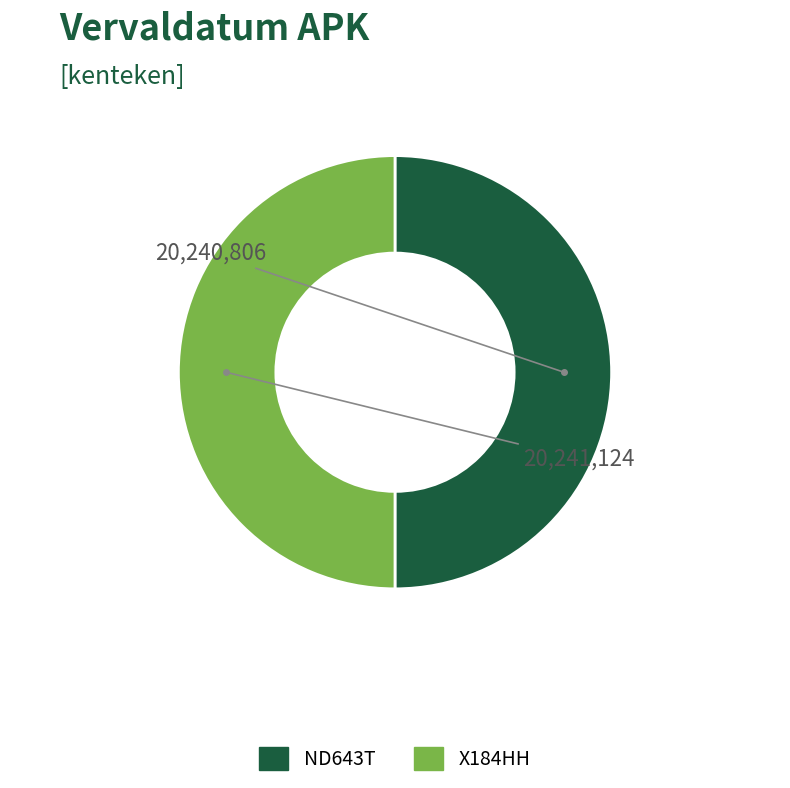

Which category has the smallest portion of the pie?

ND643T (vervaldatum_apk: 20240806)